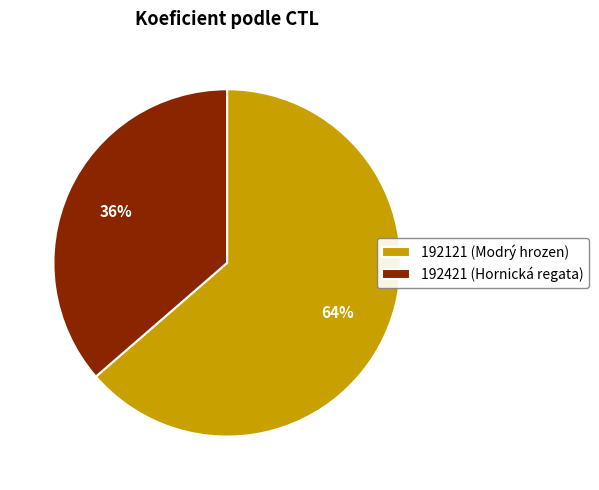

Is the sum of 192121 and 192421 greater than half?

Yes